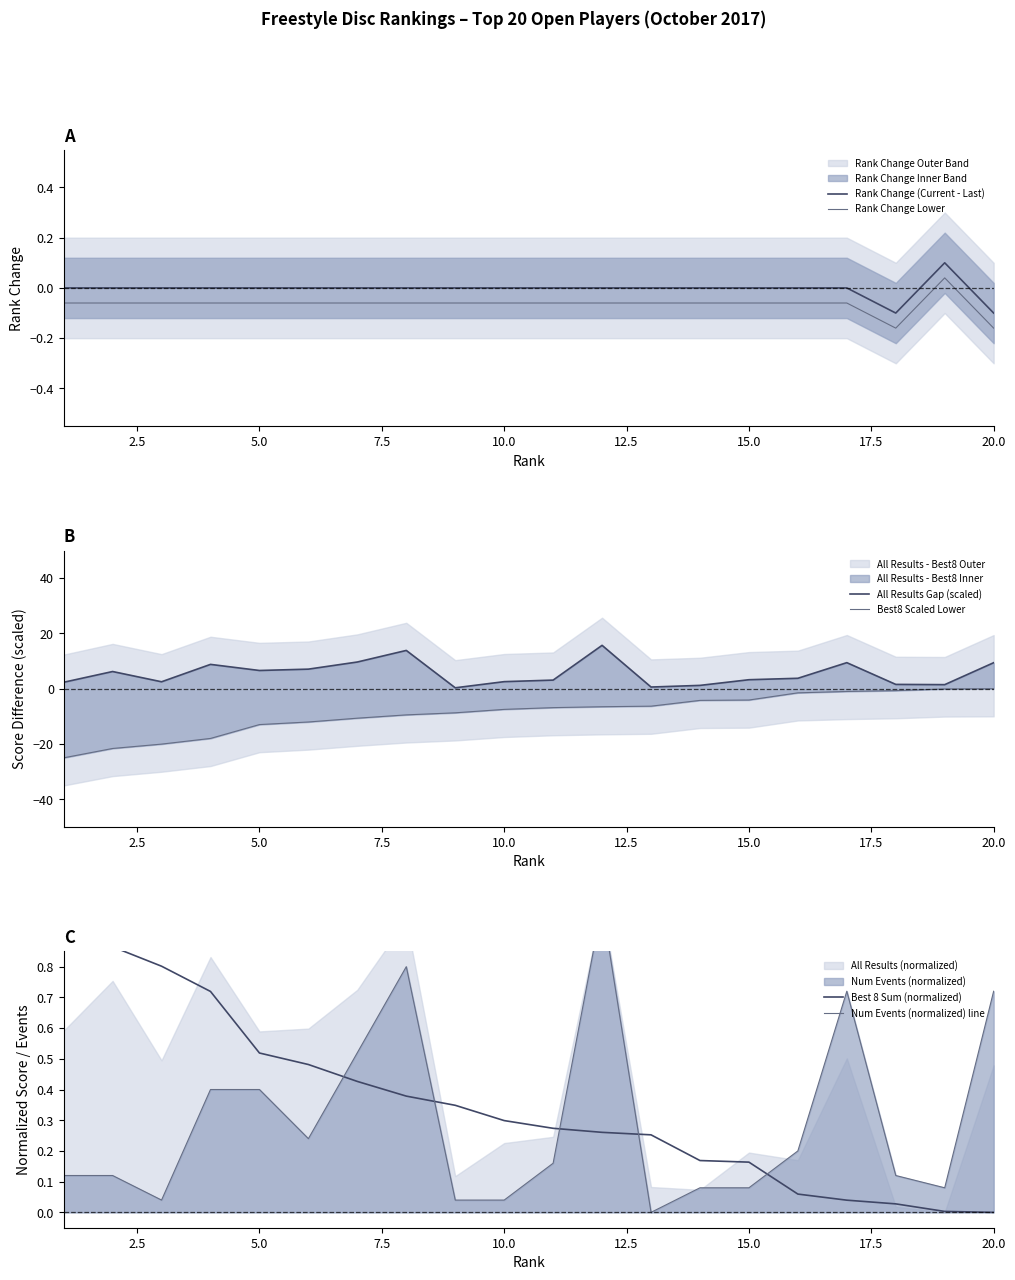

Is it true that Rank Change (Current - Last) equals 0.0 at 10.0?

True